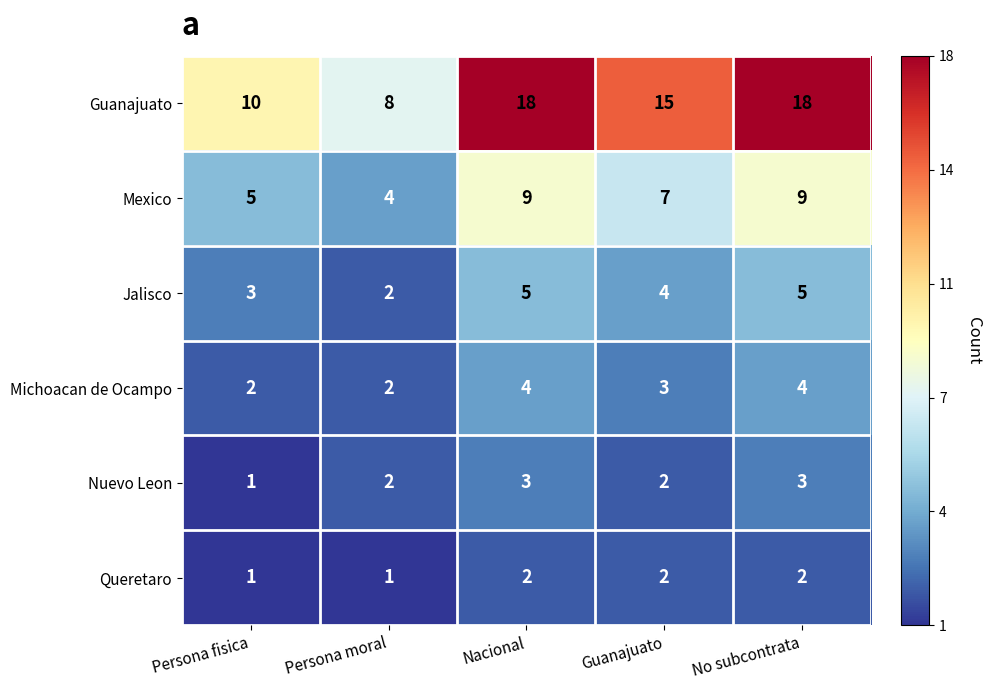

Which series has the largest range (max minus min)?

Guanajuato